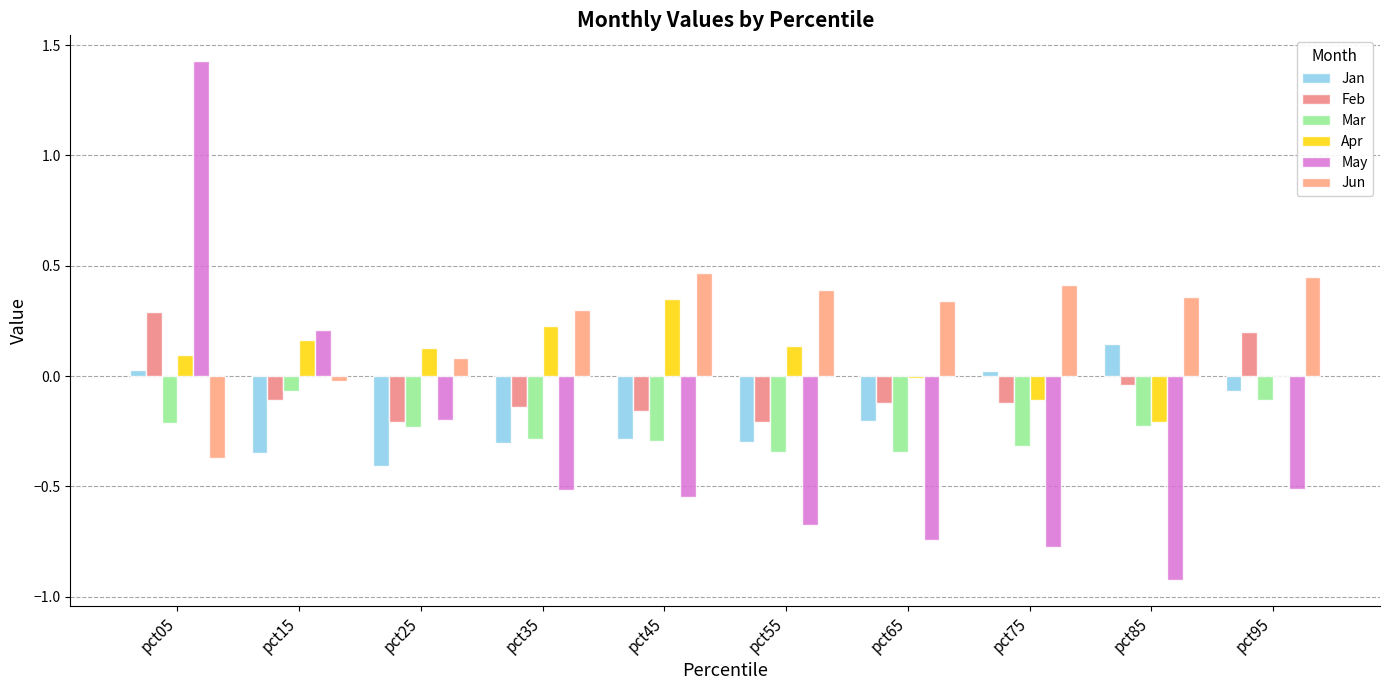

How many values in Feb are above zero?

2